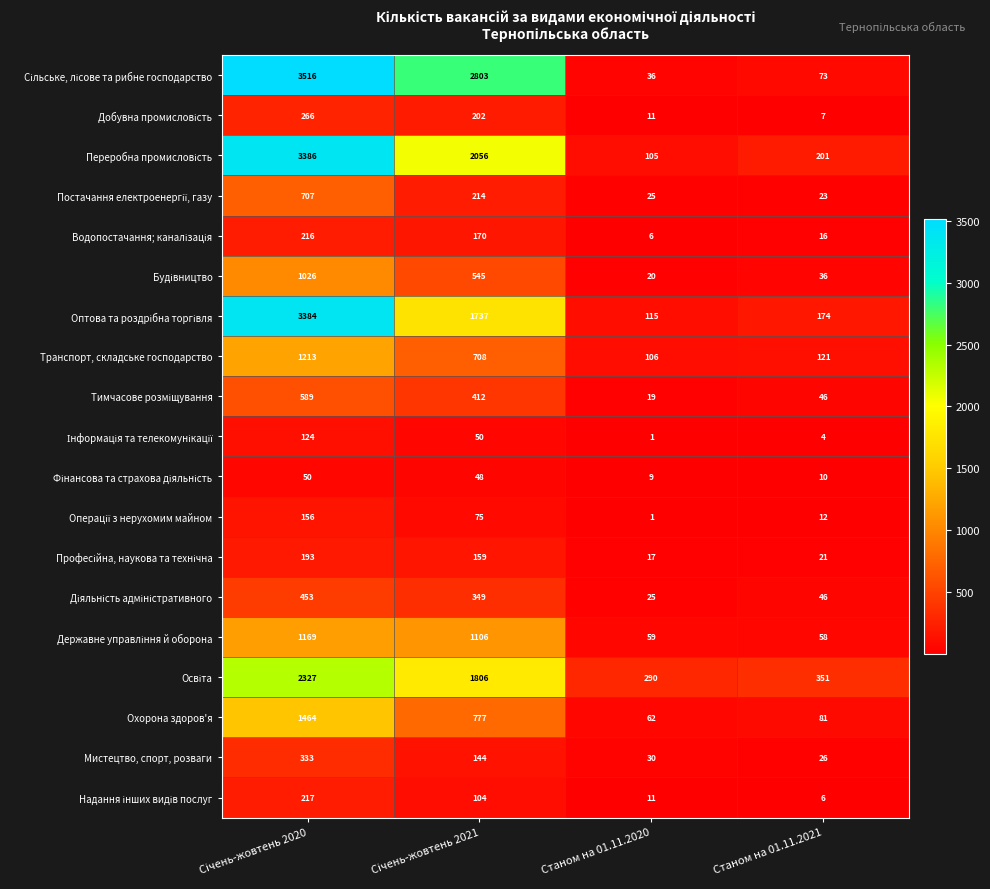

What is the greatest value displayed?

3516